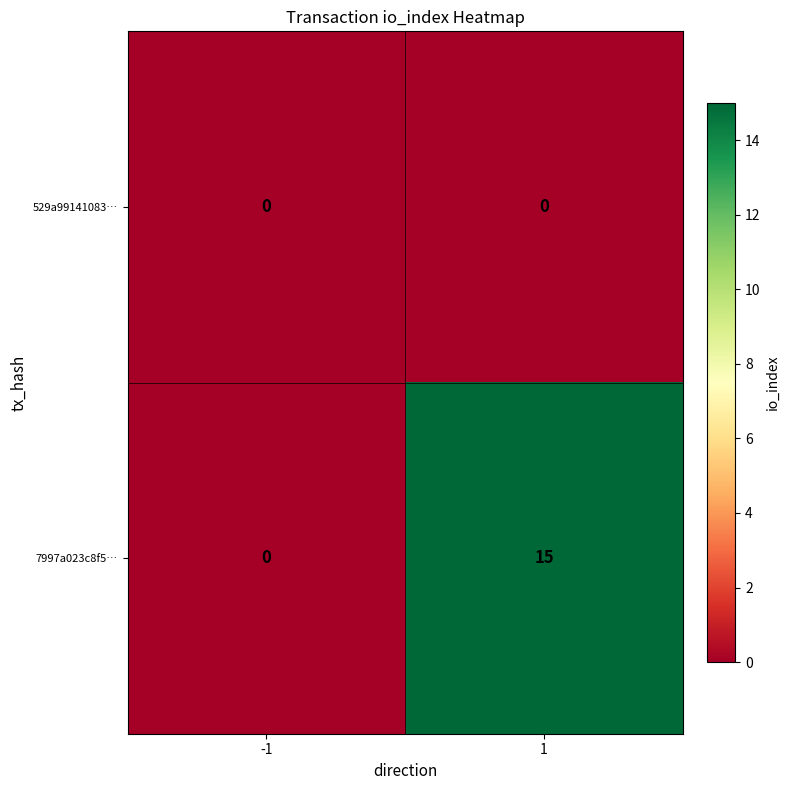

Reading right to left, transcribe all the data shown in this chart.

529a99141083…: 1=0	-1=0
7997a023c8f5…: 1=15	-1=0